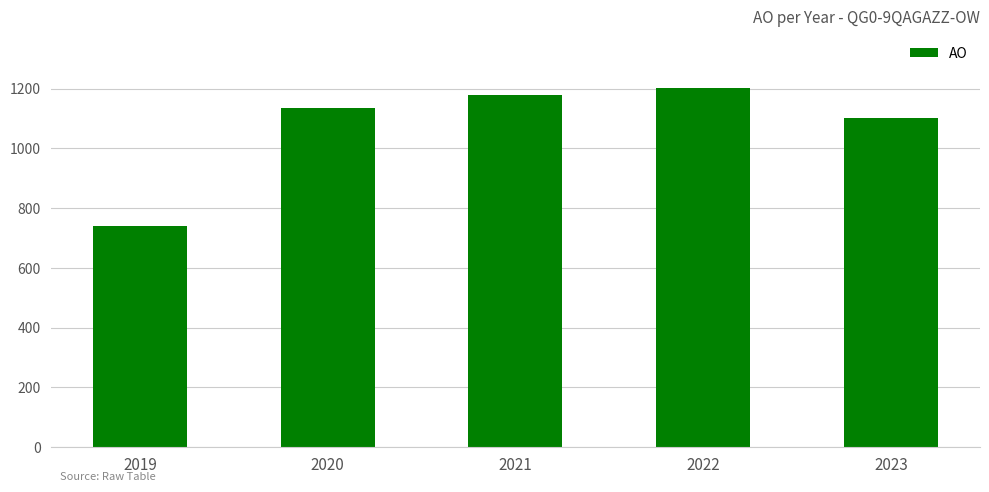

Which category has the lowest value across all series?

2019